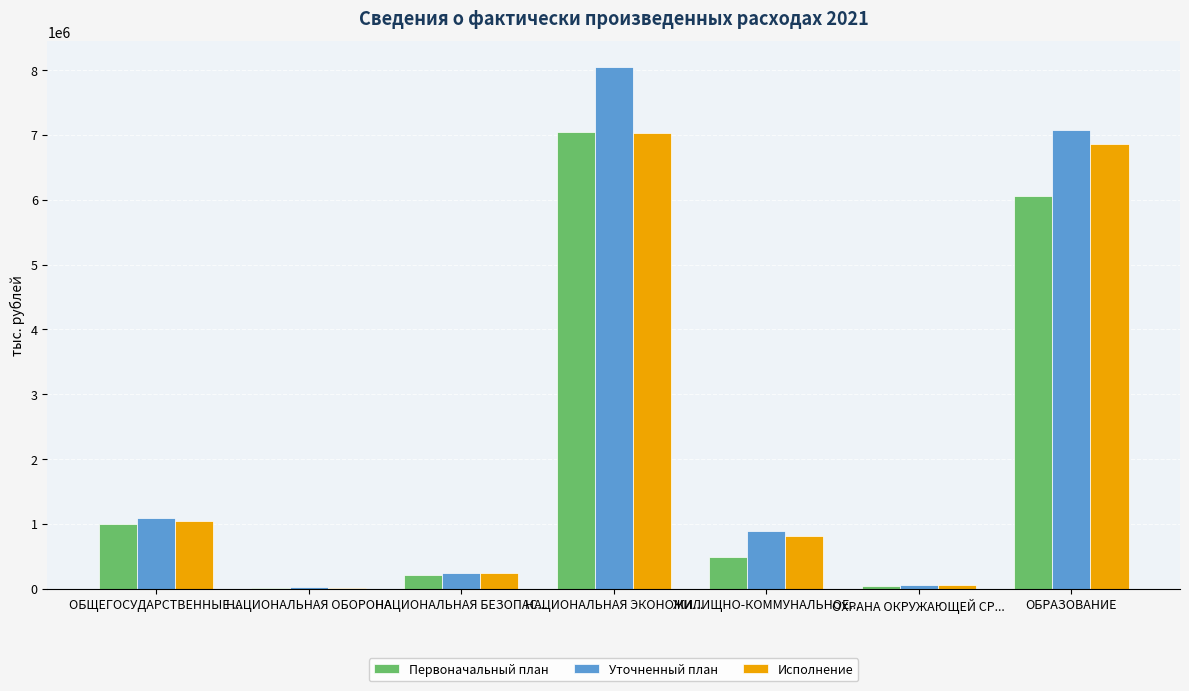

Which series changed the most between ЖИЛИЩНО-КОММУНАЛЬНОЕ... and ОХРАНА ОКРУЖАЮЩЕЙ СР...?

Уточненный план